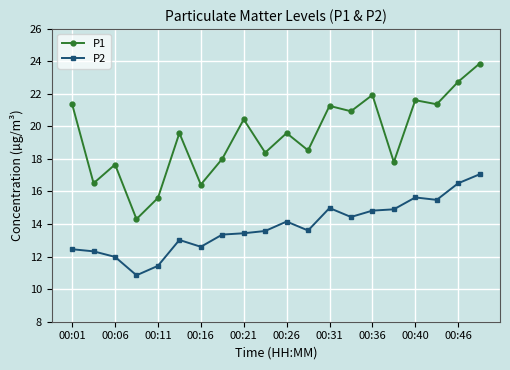

What is the sum of all P1 values?

387.7